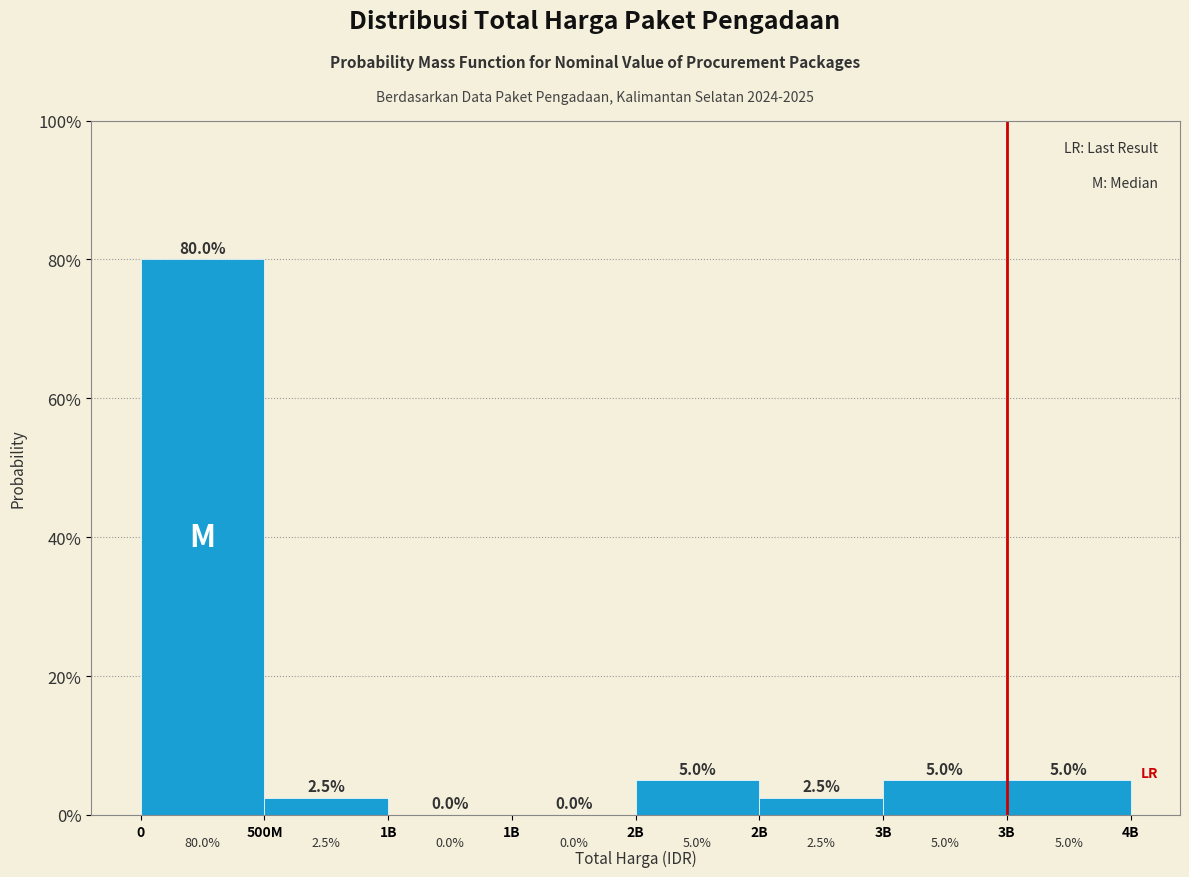

Are the bars horizontal?

No